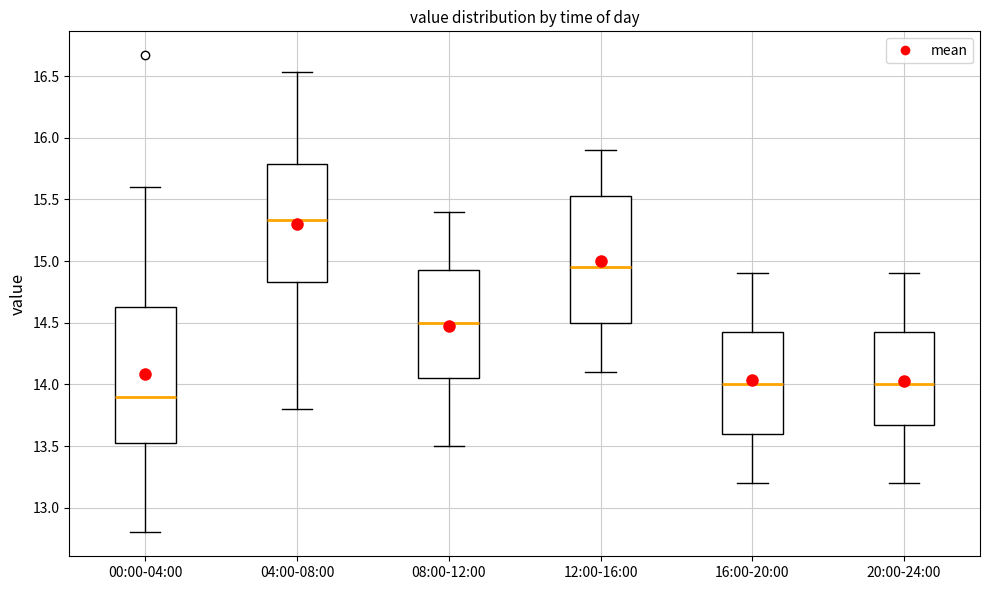

Where is the upper edge of the box for 16:00-20:00 on the y-axis? The values are not printed on the chart, so give them approximately, as read against the axis.

14.45